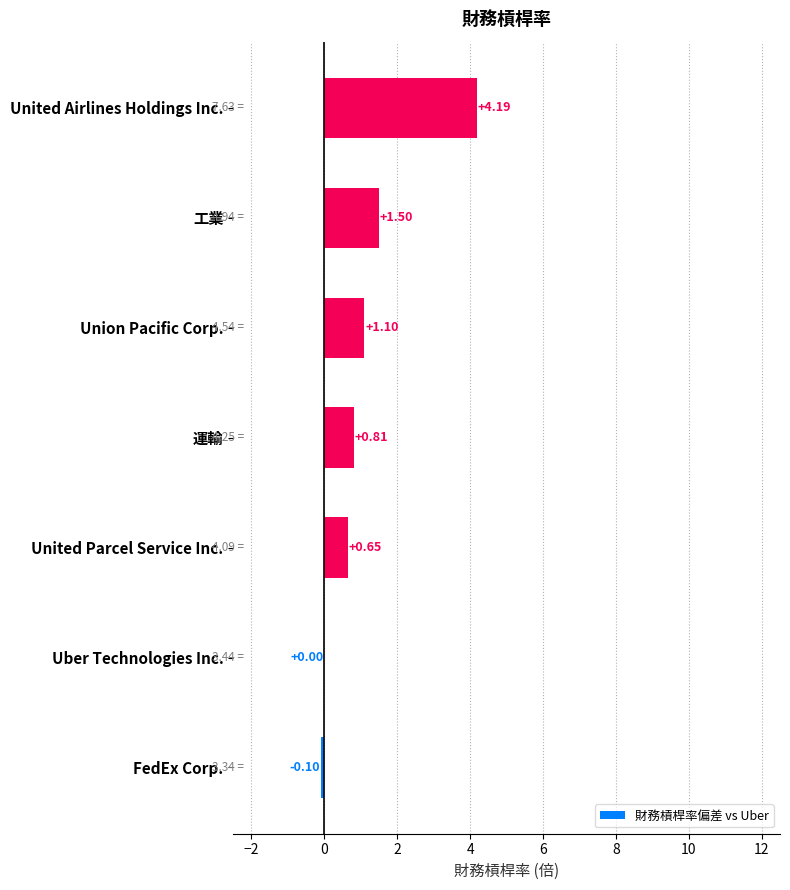

Which has a higher value, Union Pacific Corp. or United Airlines Holdings Inc.?

United Airlines Holdings Inc.